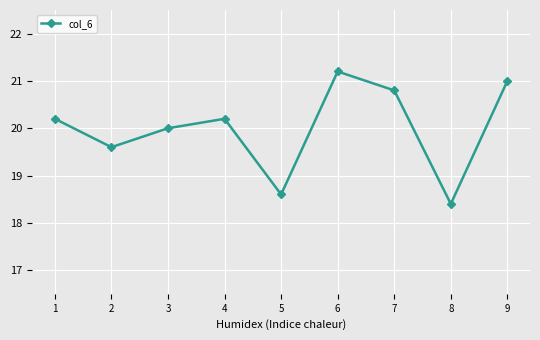

Reading left to right, what are all the values shown in this chart?

20.2	19.6	20.0	20.2	18.6	21.2	20.8	18.4	21.0